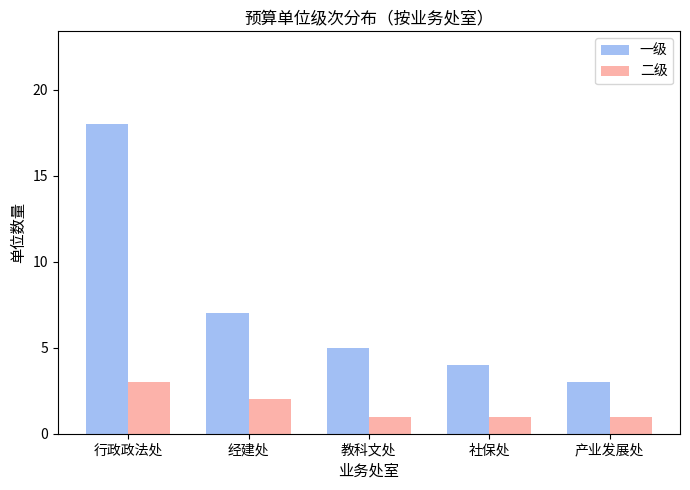

What is the approximate value of 一级 at 社保处?

4